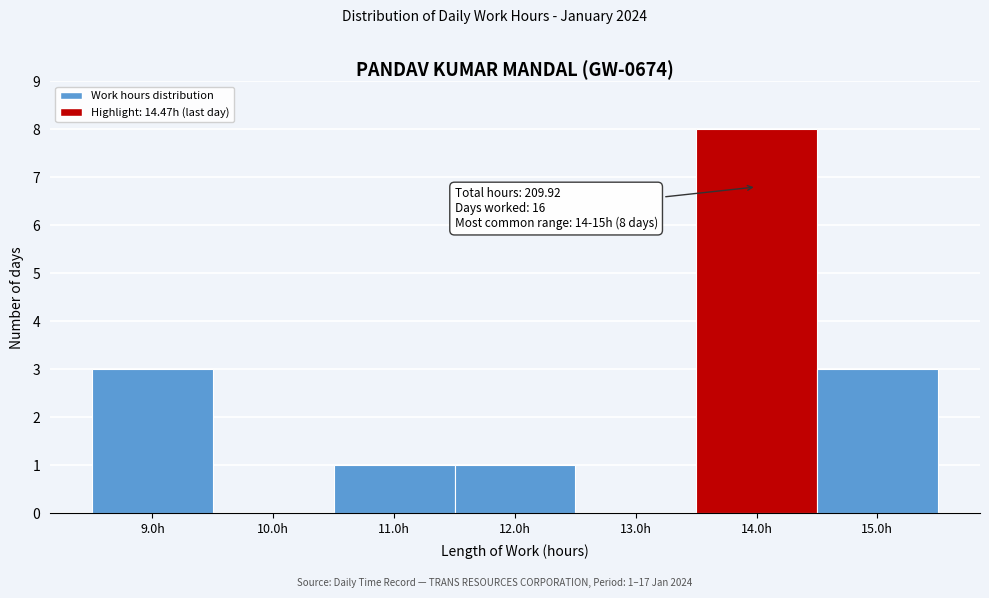

Over which range of the x-axis is the bar tallest?

13.5 to 14.5